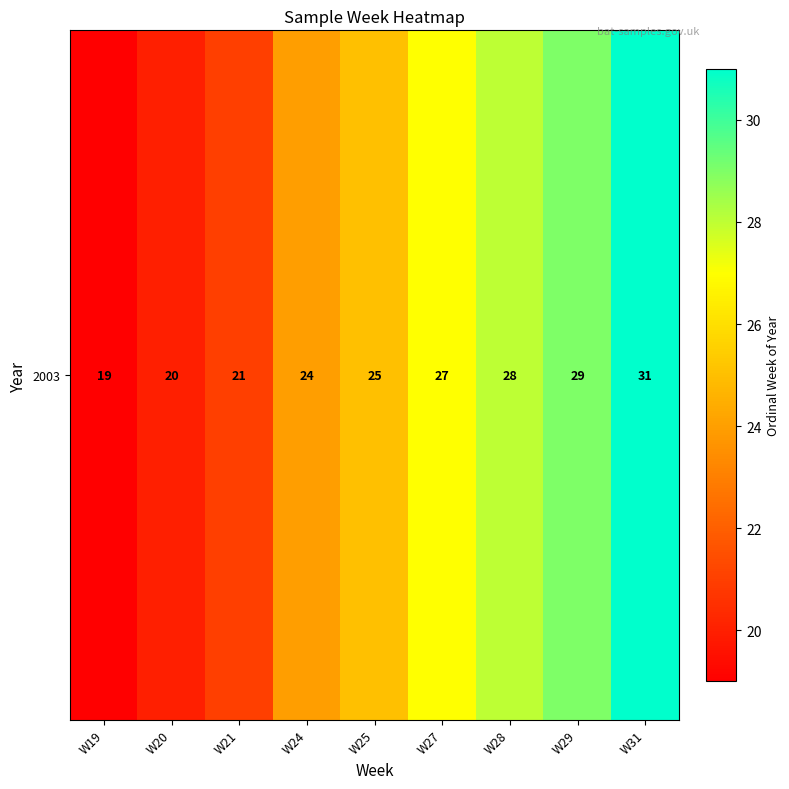

What is the maximum value shown in the chart?

31